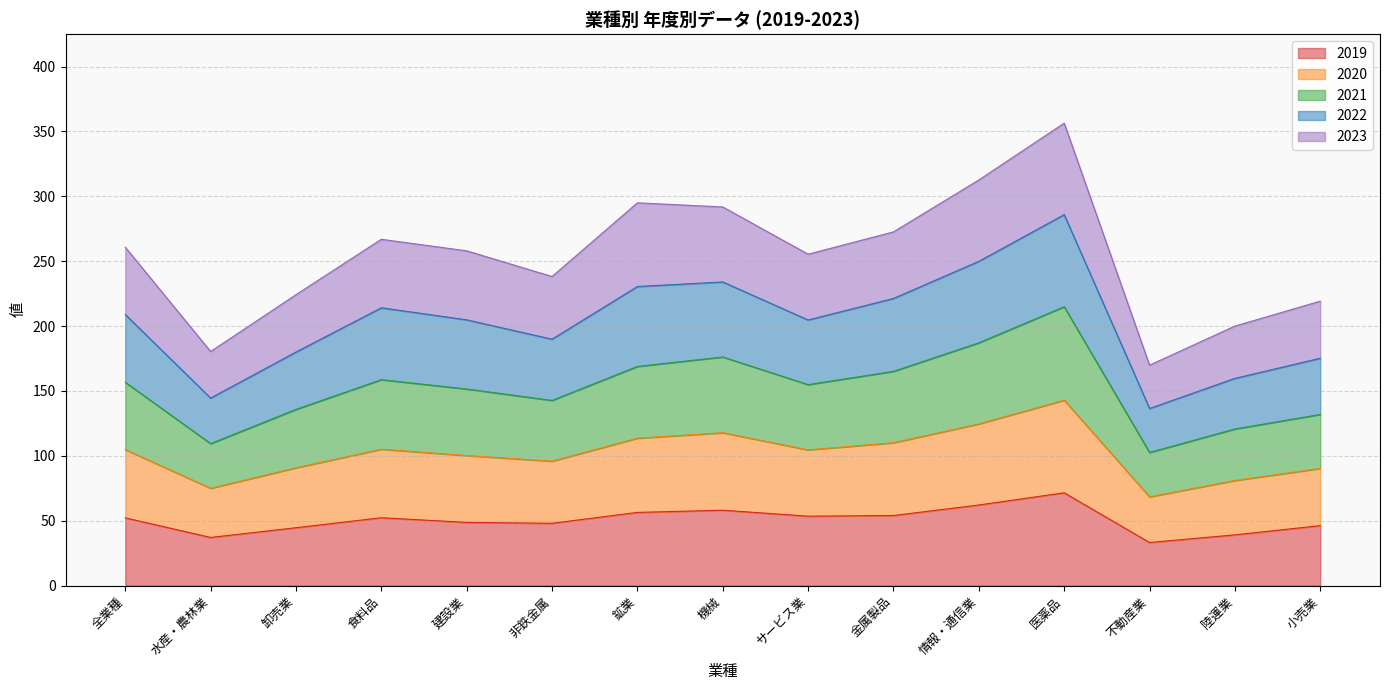

How many lines are shown in the chart?

5